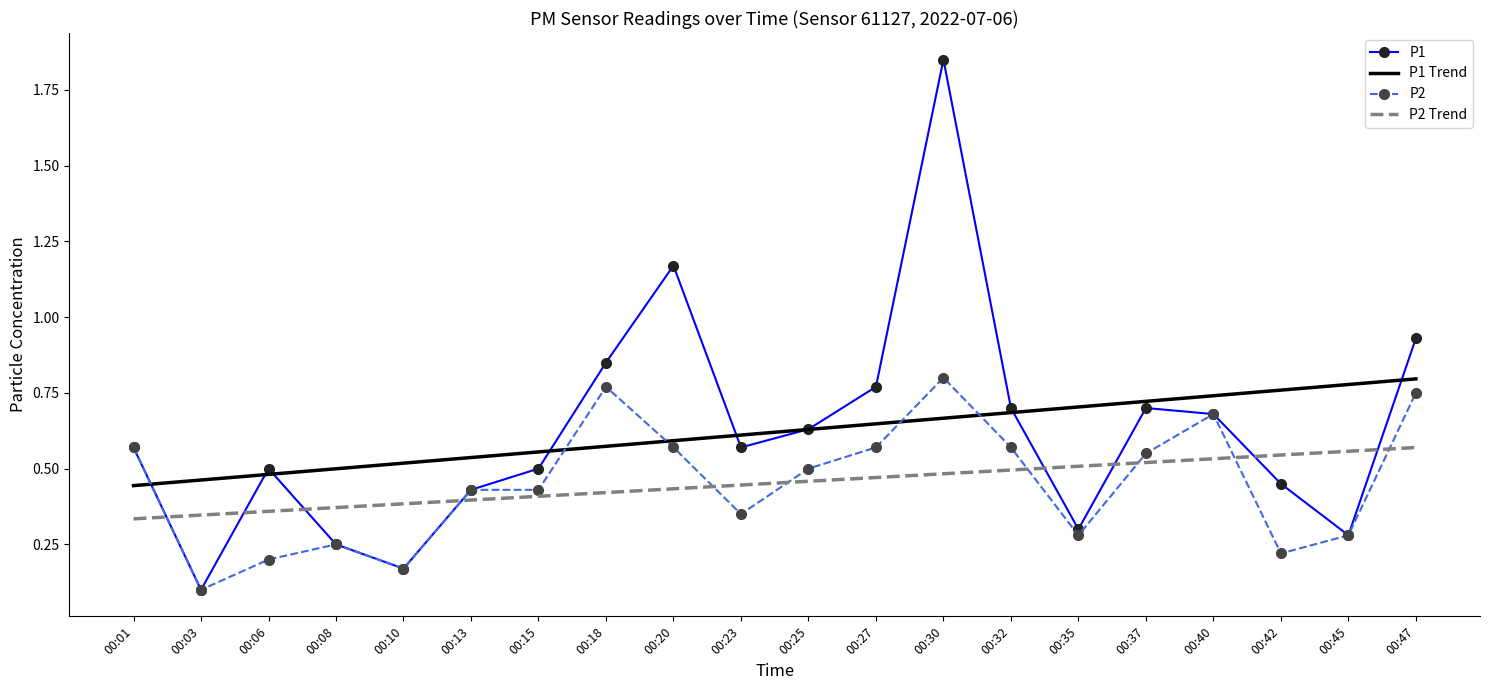

True or false: P1 Trend has more than 2 points higher than both neighbors.

False